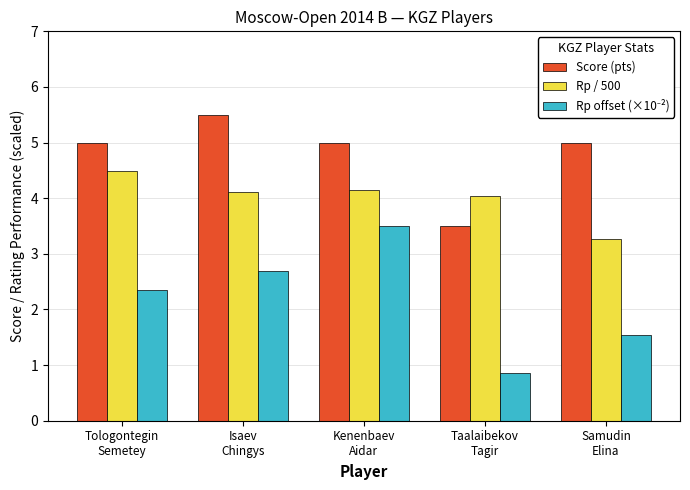

What position from the right is Taalaibekov
Tagir?

2